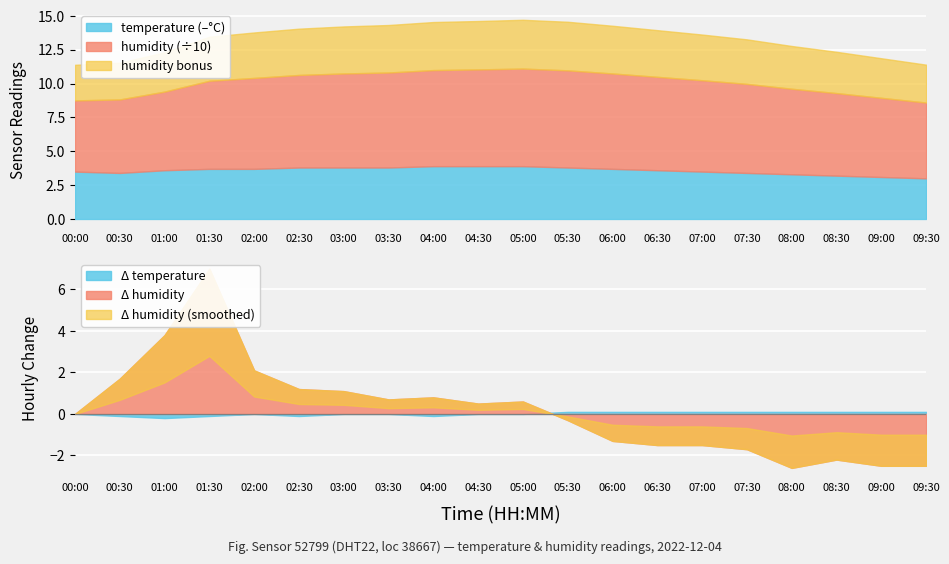

What is the label of the 7th point from the left?

03:00